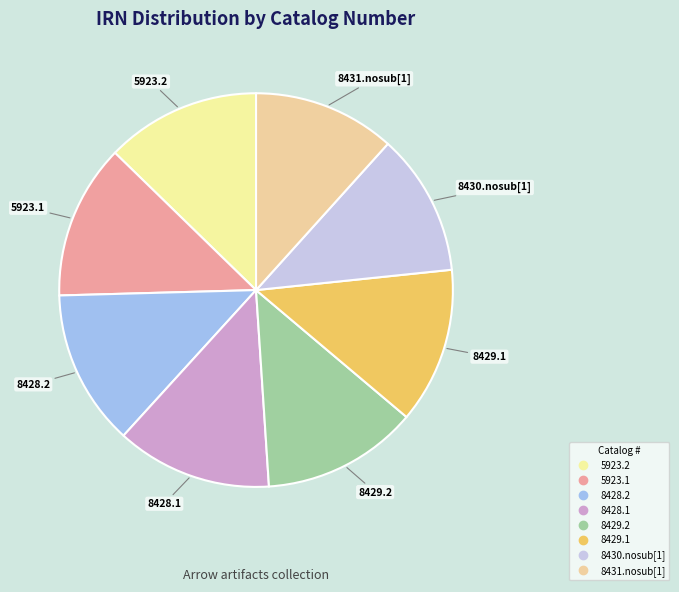

Approximately how many times larger is the value at 8428.1 compared to 5923.1?

1.0